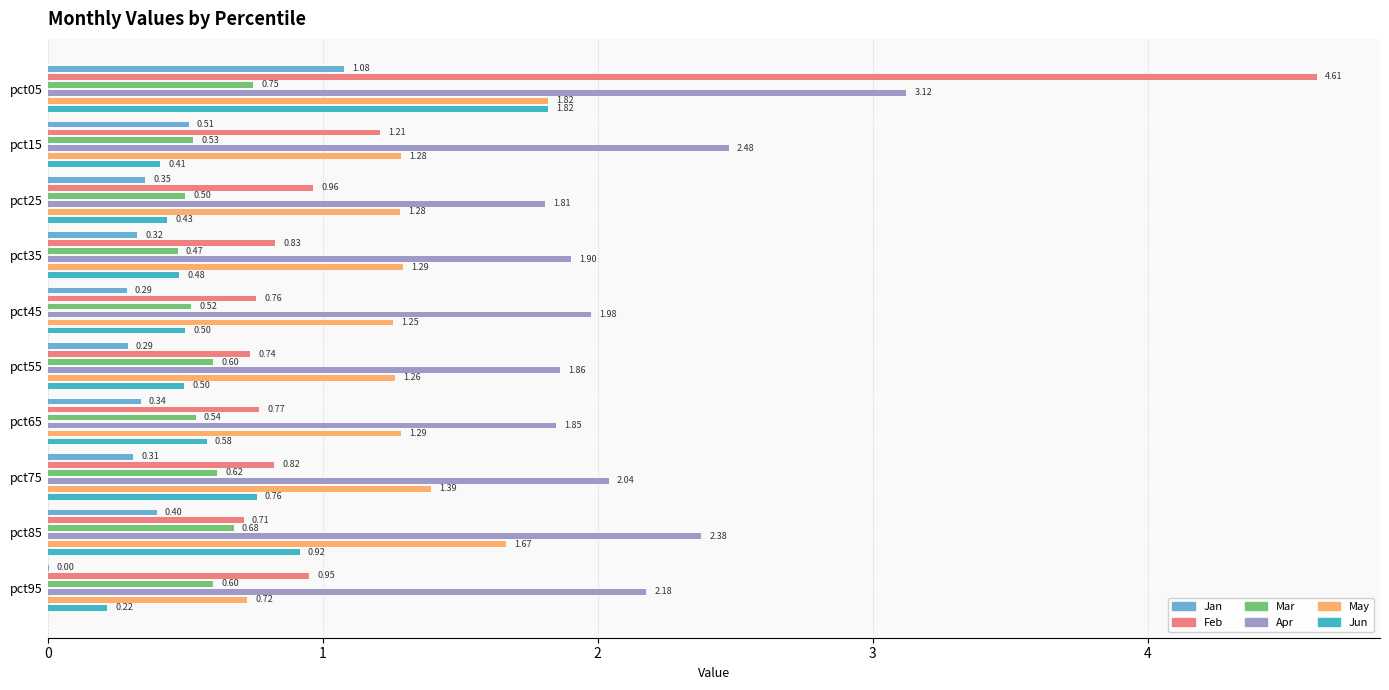

Which series has the largest total across all categories?

Apr